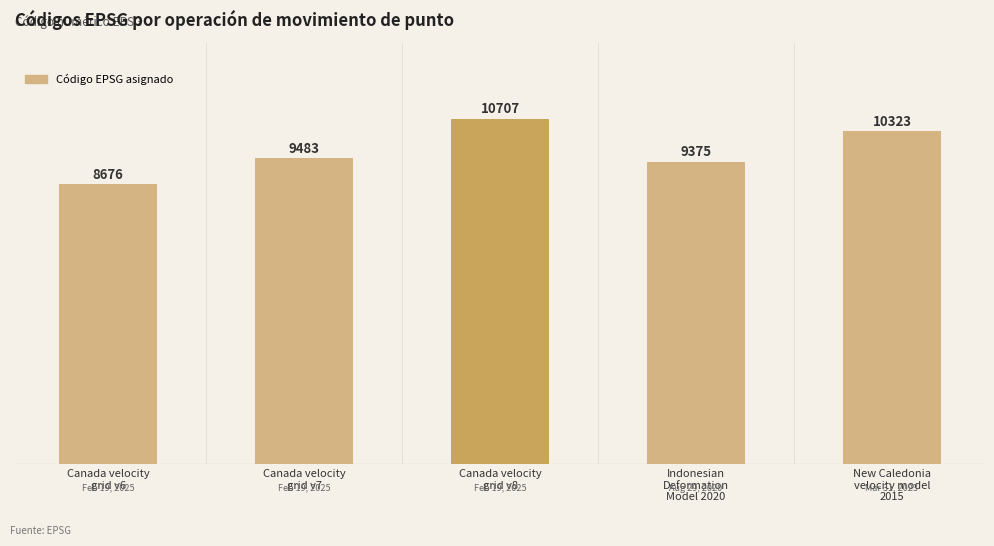

List the labels in order of value, largest first.

Canada velocity
grid v8, New Caledonia
velocity model
2015, Canada velocity
grid v7, Indonesian
Deformation
Model 2020, Canada velocity
grid v6